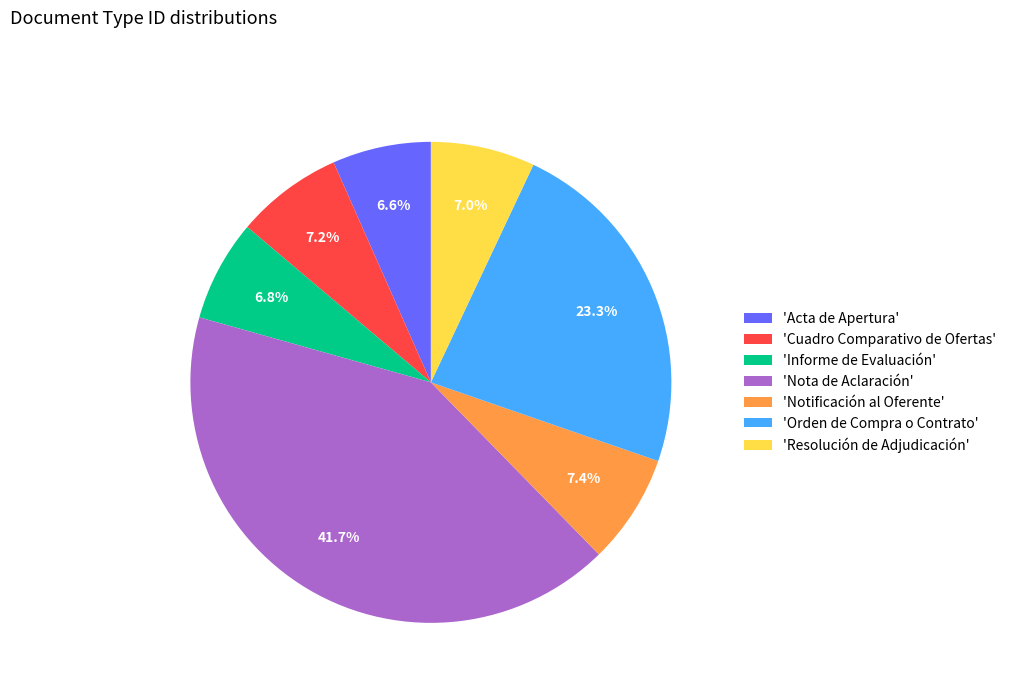

What percentage do 'Acta de Apertura' and 'Resolución de Adjudicación' together represent?

13.6%